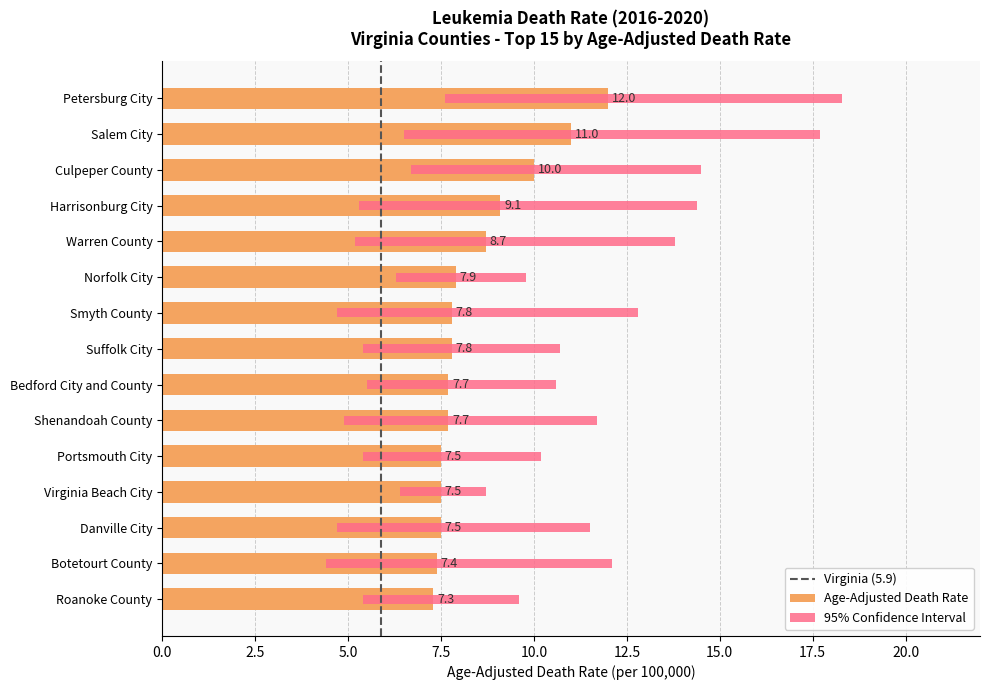

Which category has the highest value across all series?

Petersburg City